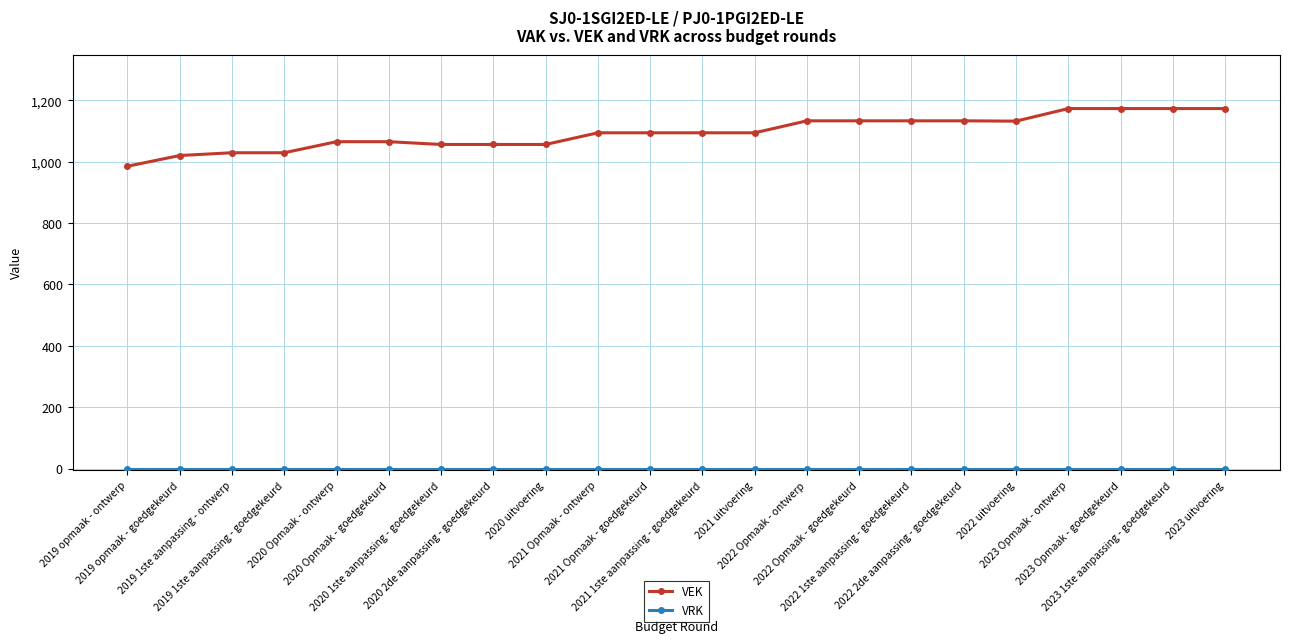

What is the difference between the highest and lowest values at 2021 uitvoering?

1094